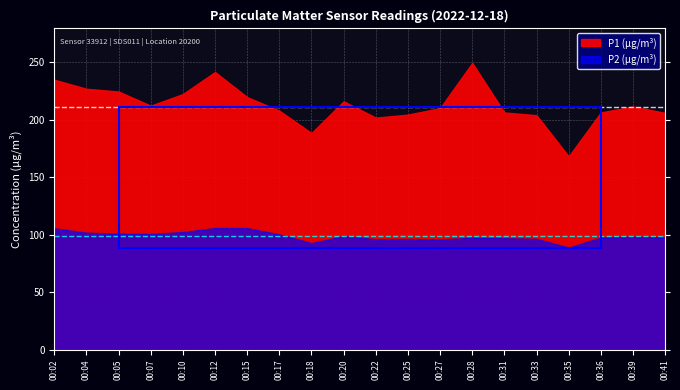

True or false: P2 has more than 2 points higher than both neighbors.

True